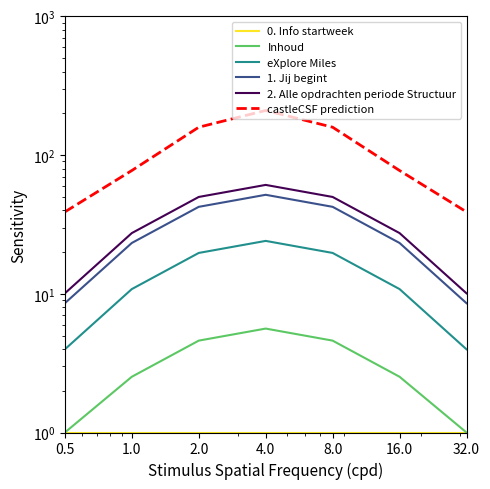

How many data points in 1. Jij begint are above 23?

5